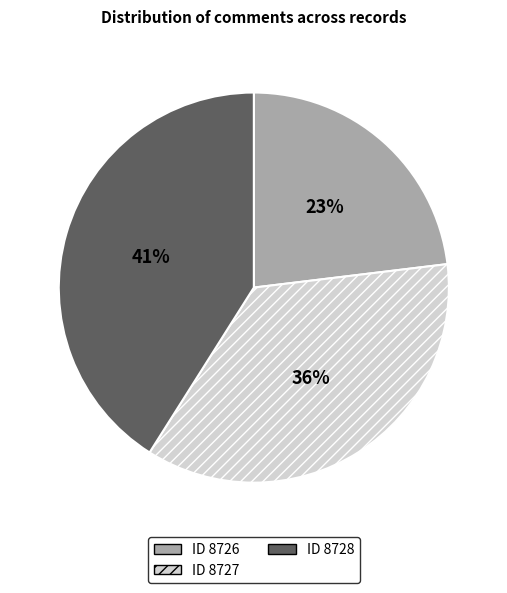

Does any single category account for the majority?

No